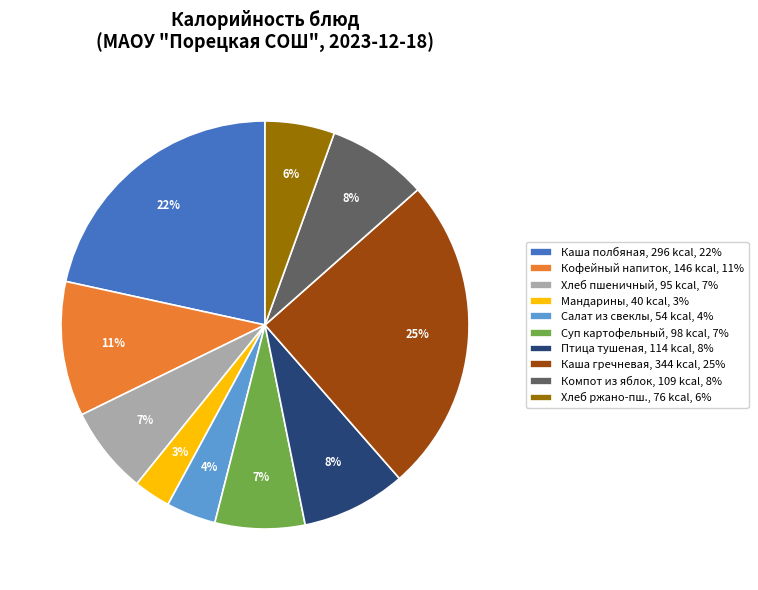

Count the number of slices in the pie.

10